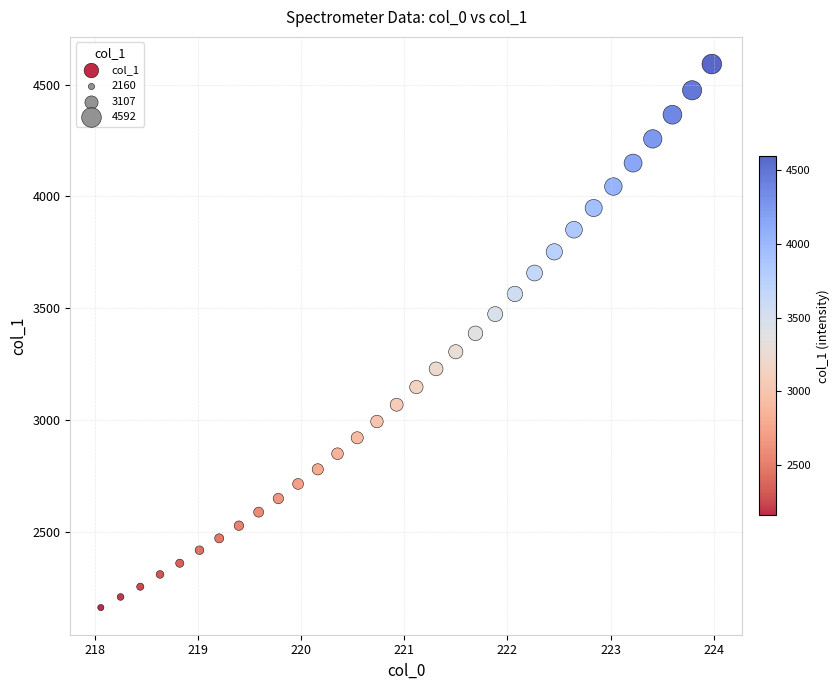

What is the range of X values (max minus min)?

5.9